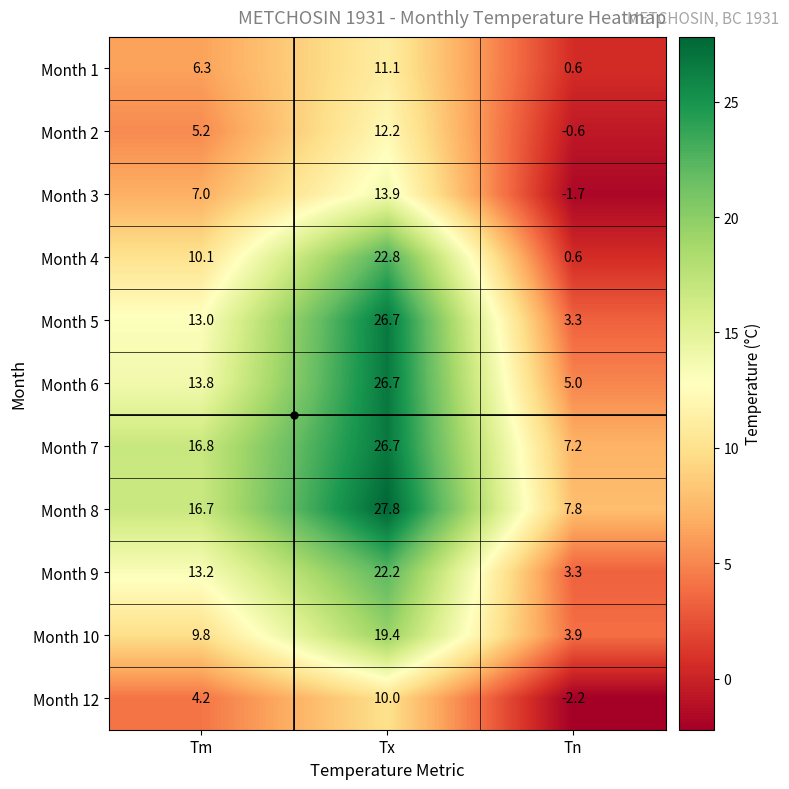

Which series has the widest spread of values?

Month 5